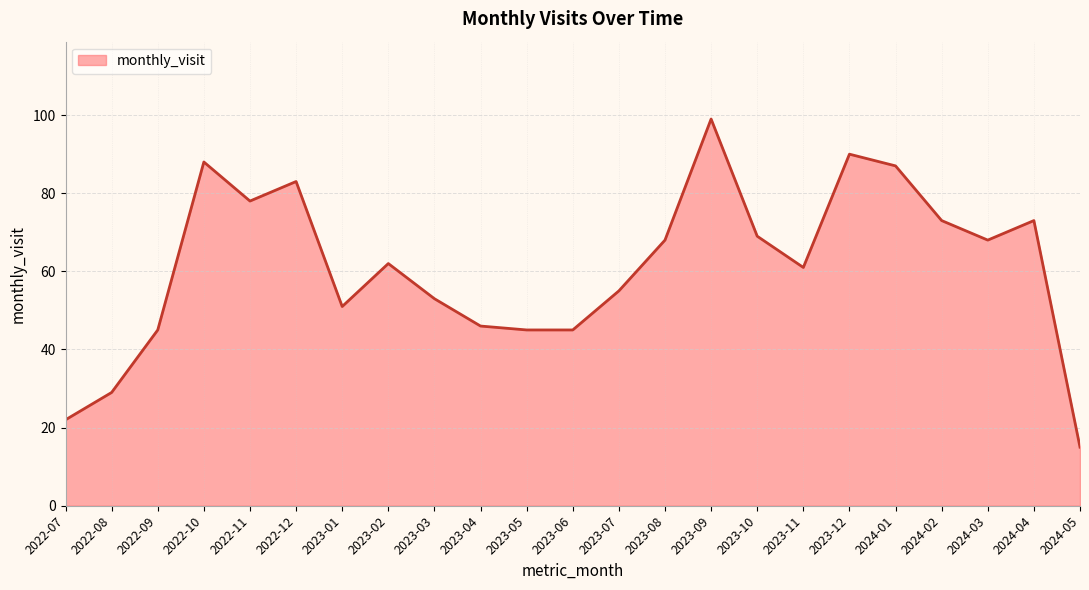

At which label is the value closest to 57?

2023-07